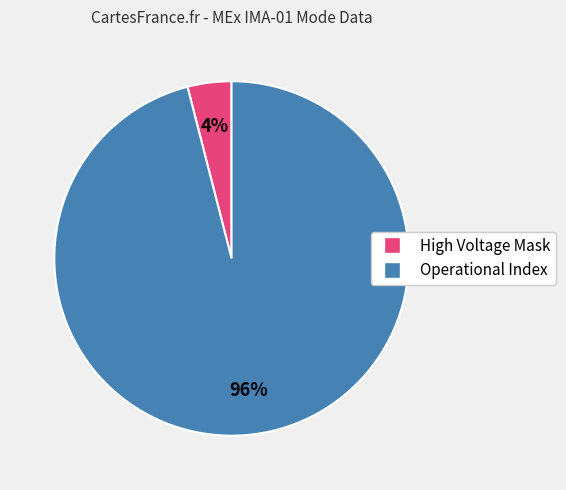

Is Operational Index the majority of the pie?

Yes